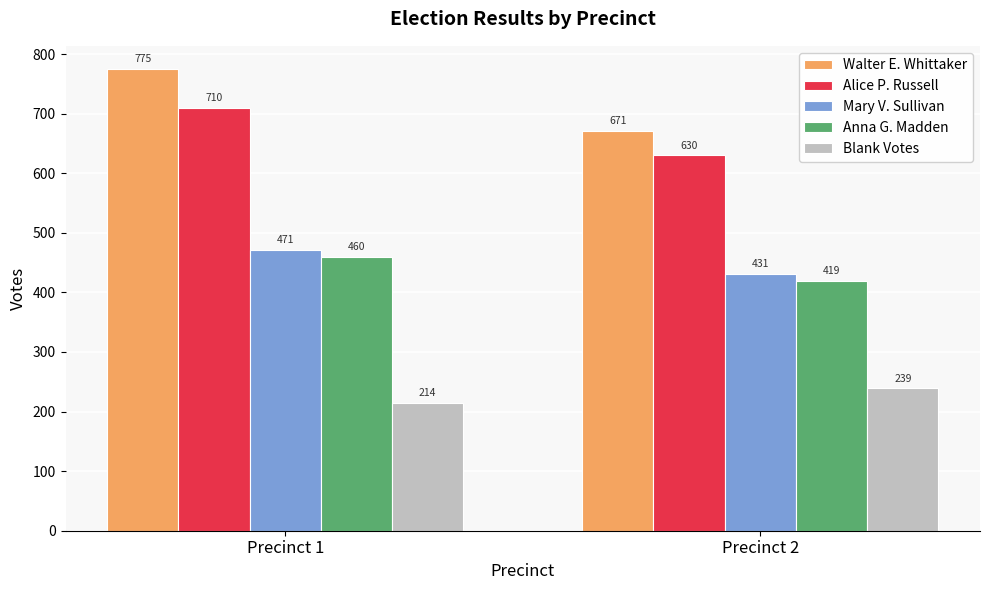

What is the difference between the maximum and minimum values in the Anna G. Madden series?

41